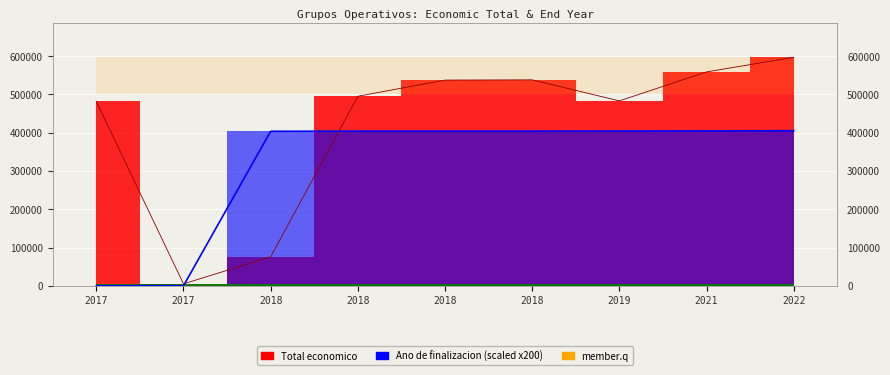

Which category has the lowest value in the Ano de finalizacion series?

2017